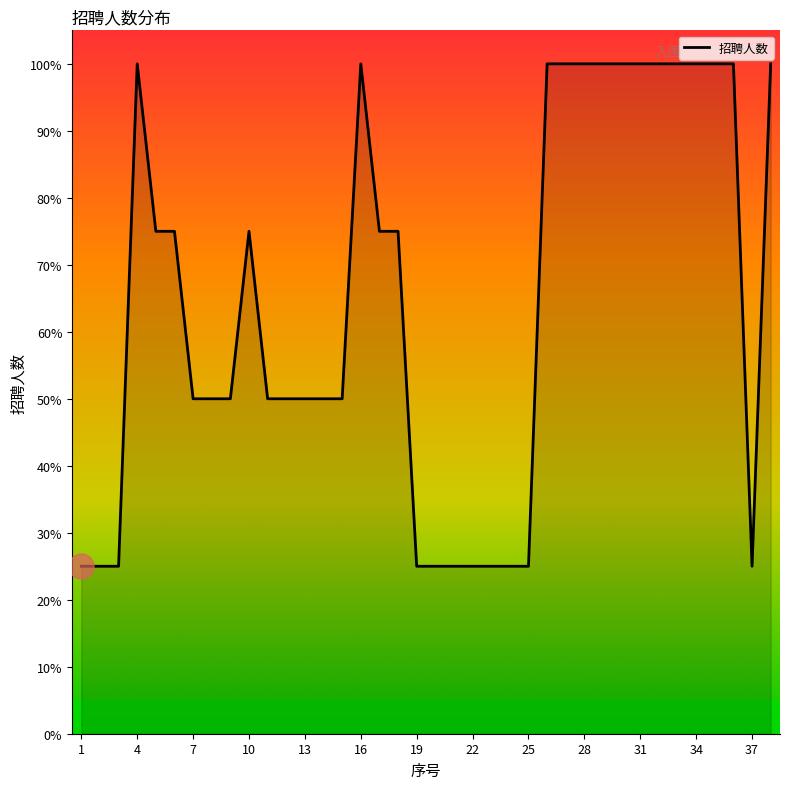

What is the difference between the maximum and minimum values?

75